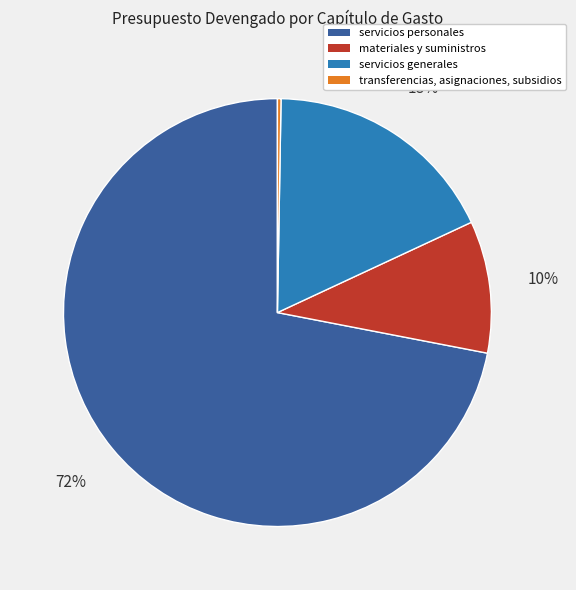

To the nearest percent, what is the combined percentage of servicios personales and servicios generales?

90%